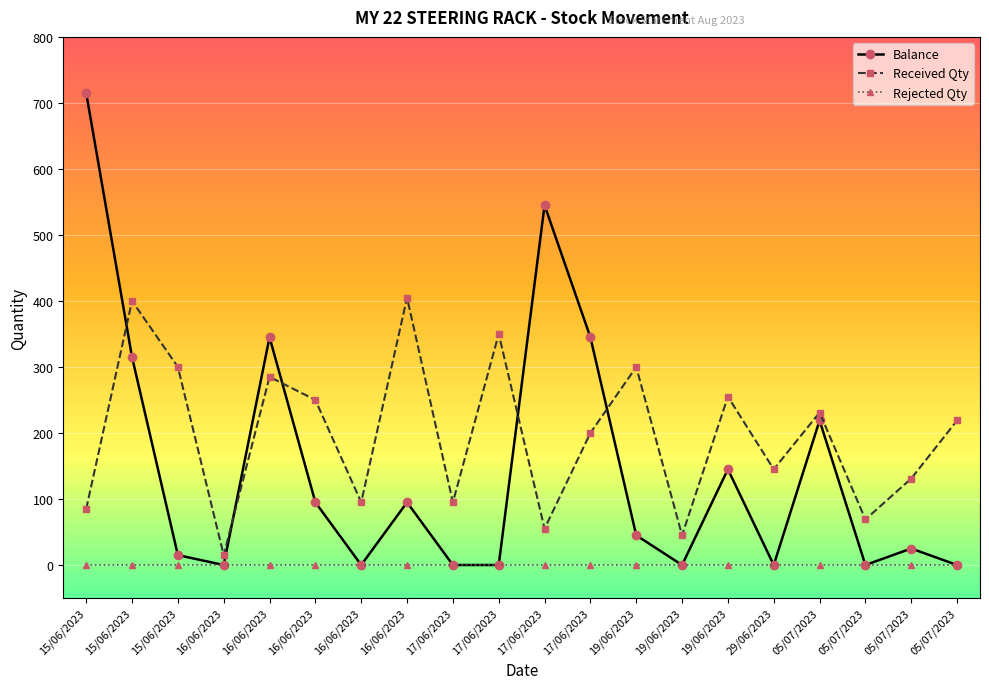

What are all the series names shown in the legend?

Balance, Received Qty, Rejected Qty